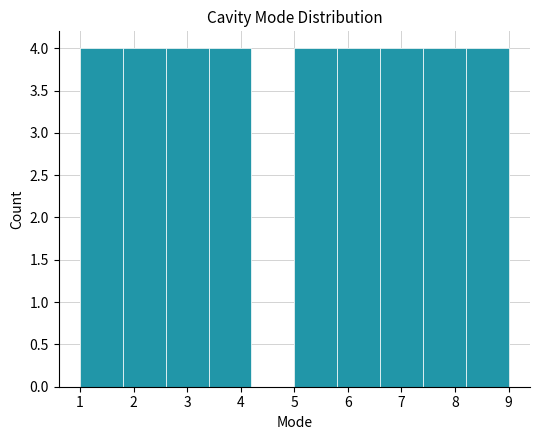

What is the height of the bar covering 5.8 to 6.6 on the x-axis? The values are not printed on the chart, so give them approximately, as read against the axis.

4